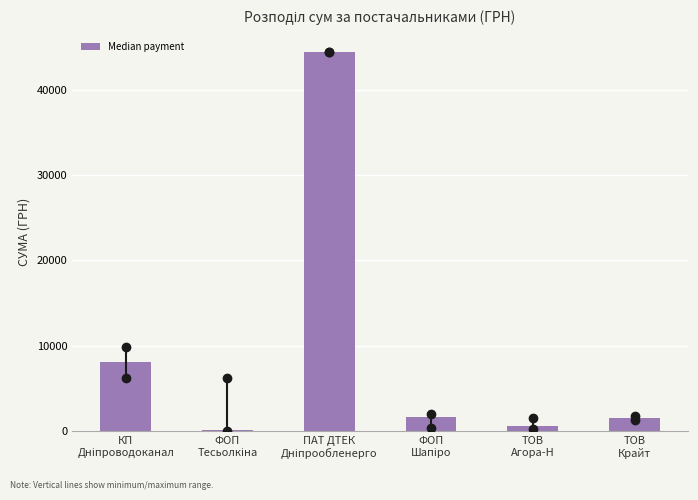

What is the maximum value shown in the chart?

44400.2